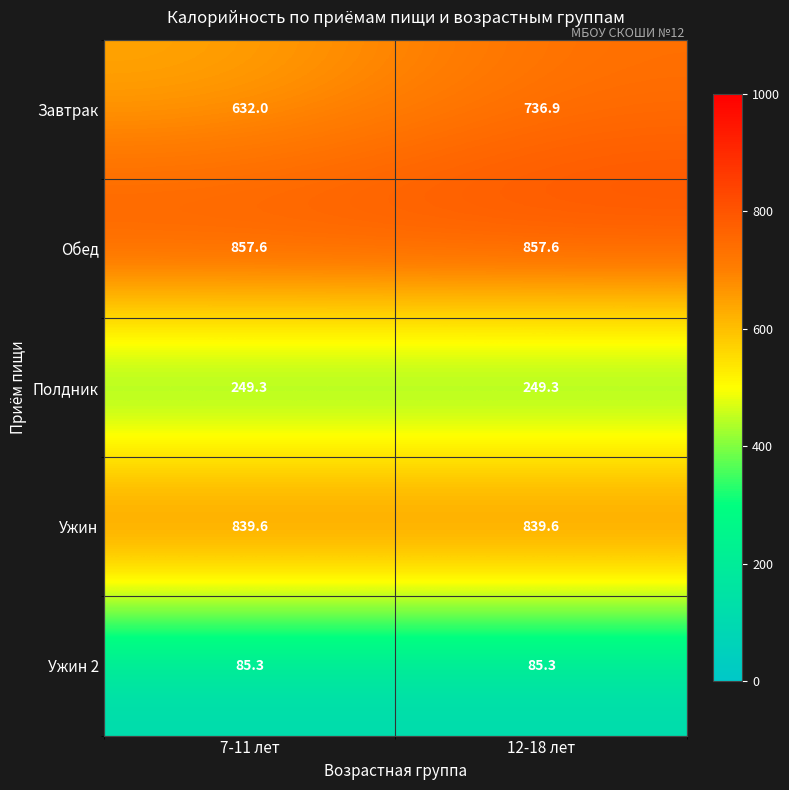

Which series has the widest spread of values?

Завтрак